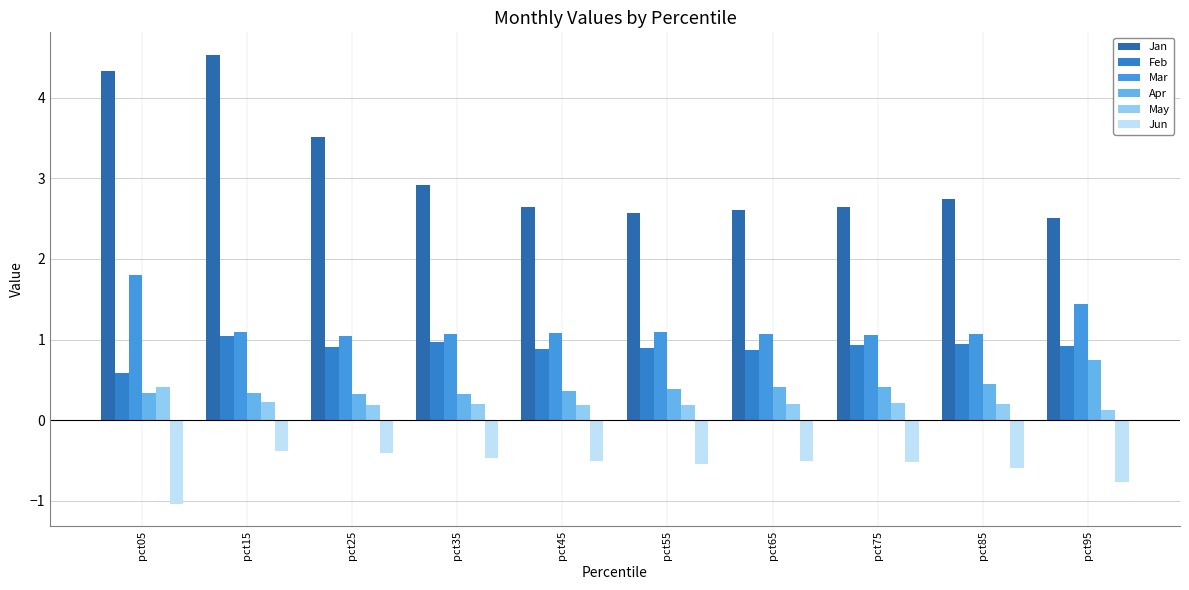

Count the May values in the range 0 to 1.

10